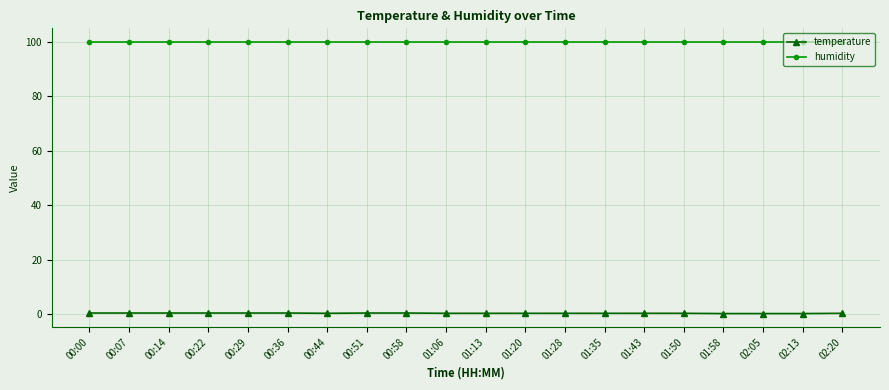

What is the maximum value shown in the chart?

99.9